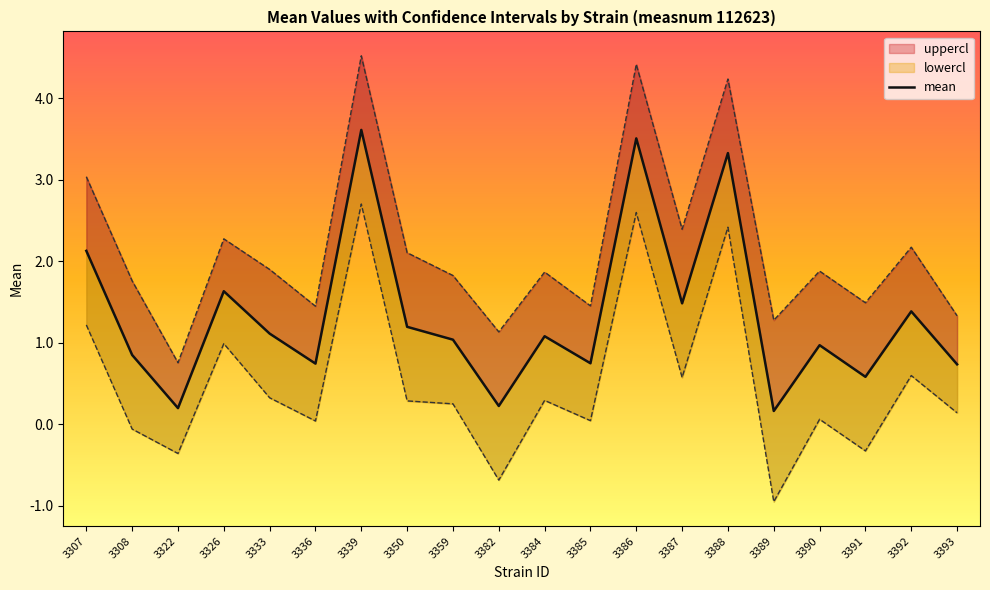

What is the value of the 1st point from the left?

2.1